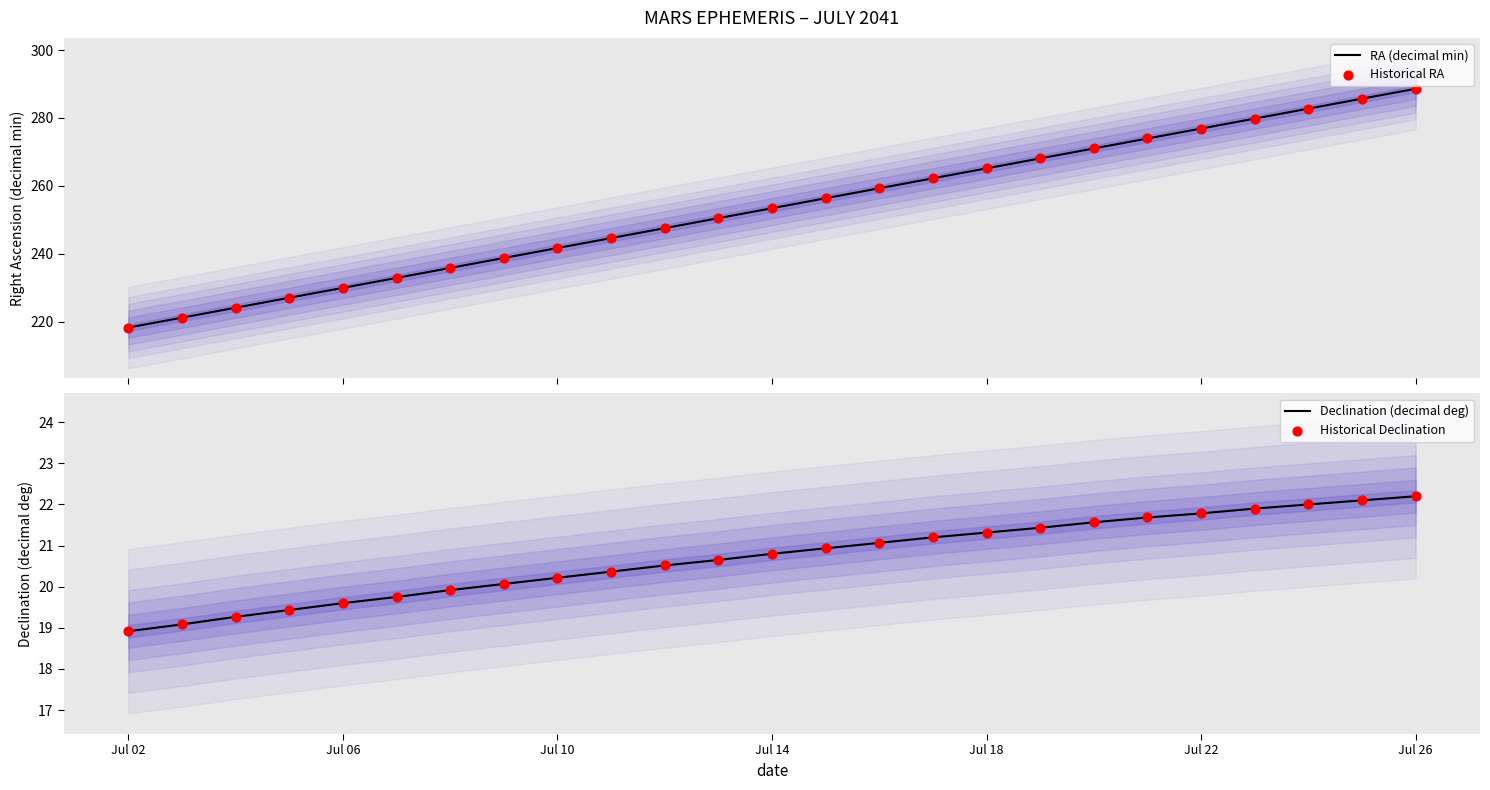

At how many categories does at least one series exceed 134?

25